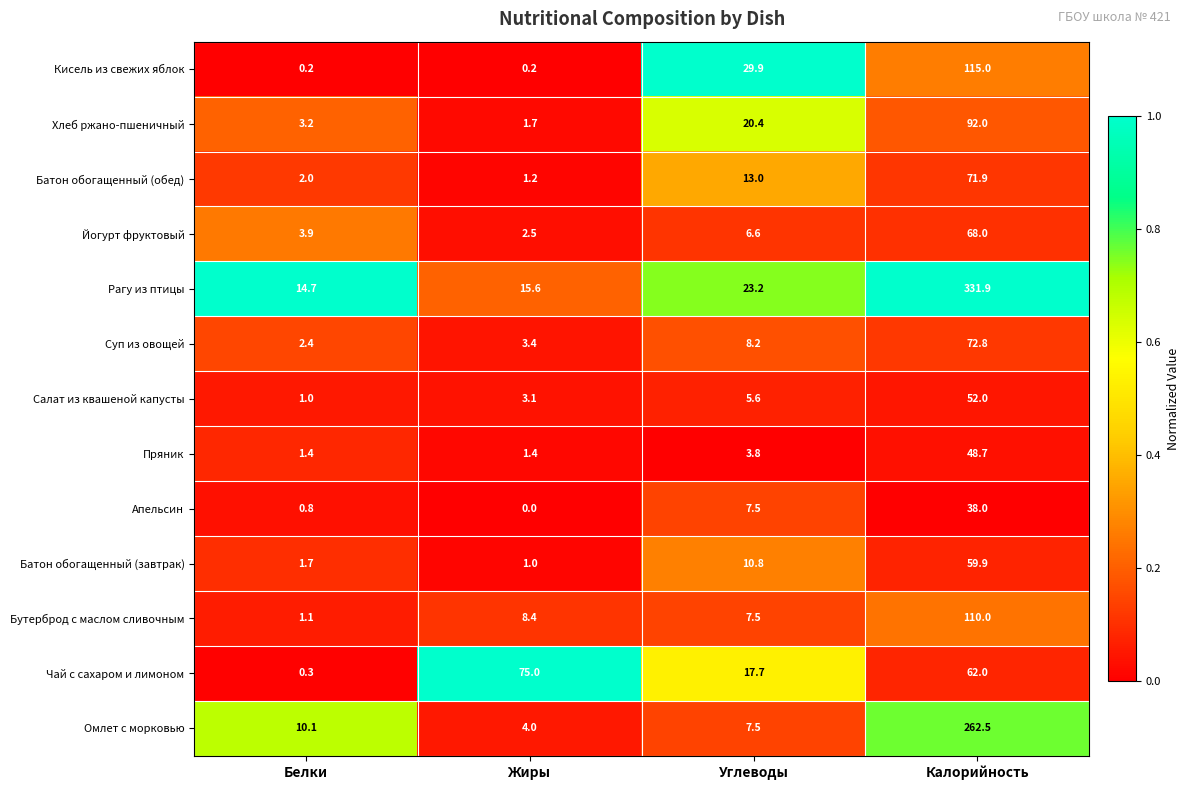

What is the sum of the Бутерброд с маслом сливочным values at Калорийность and Углеводы?

117.5